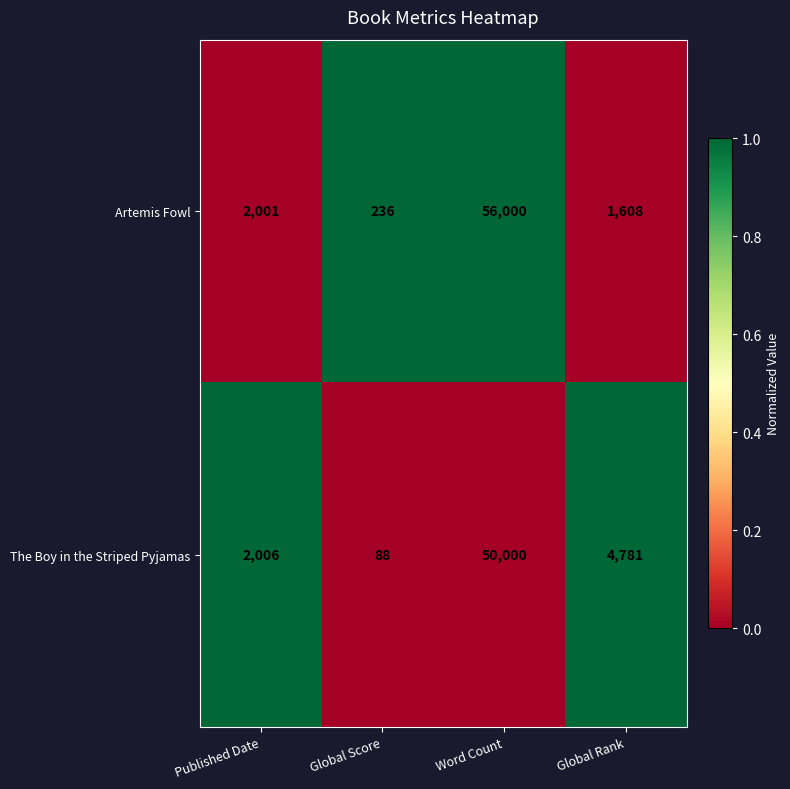

List the series in order of their peak value, highest first.

Artemis Fowl, The Boy in the Striped Pyjamas